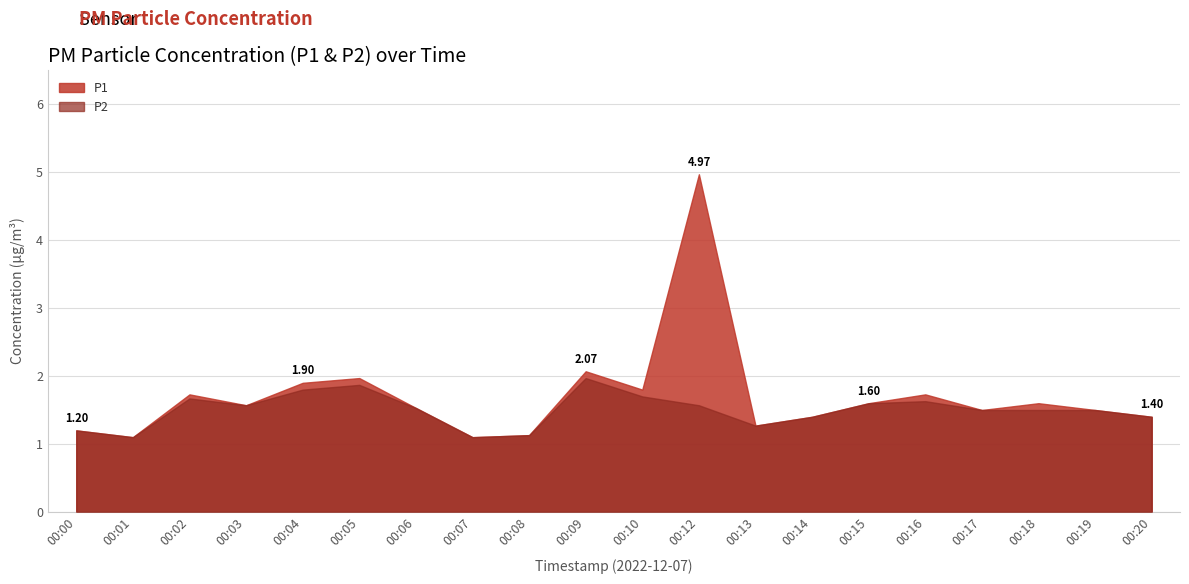

At which category does P1 reach its first local peak?

00:02